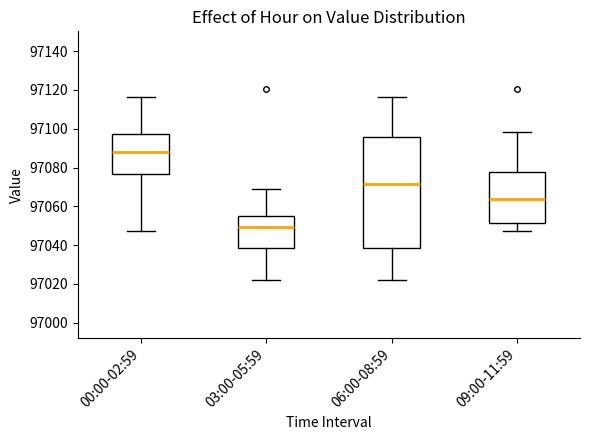

Comparing the boxes themselves (not the whiskers), which one is the tallest?

06:00-08:59